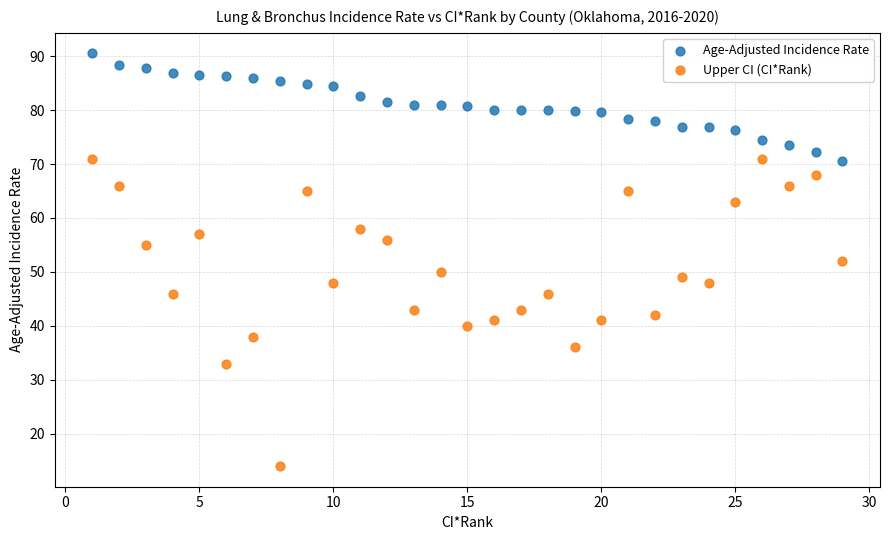

Which series reaches the maximum Y coordinate?

Age-Adjusted Incidence Rate